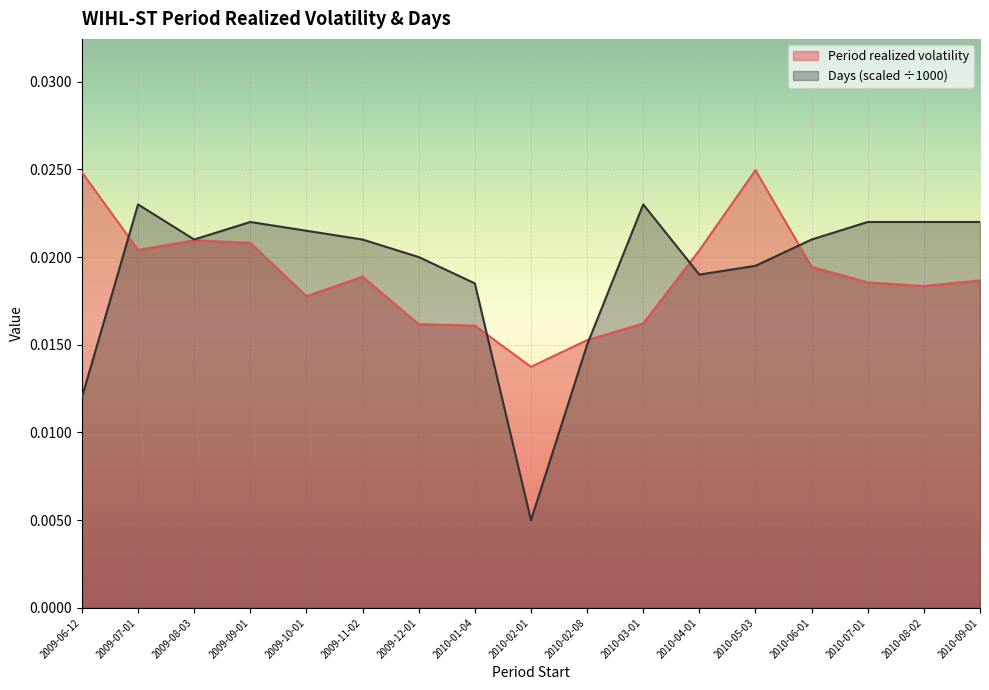

How many times do Days (scaled) and Period realized volatility cross each other?

5